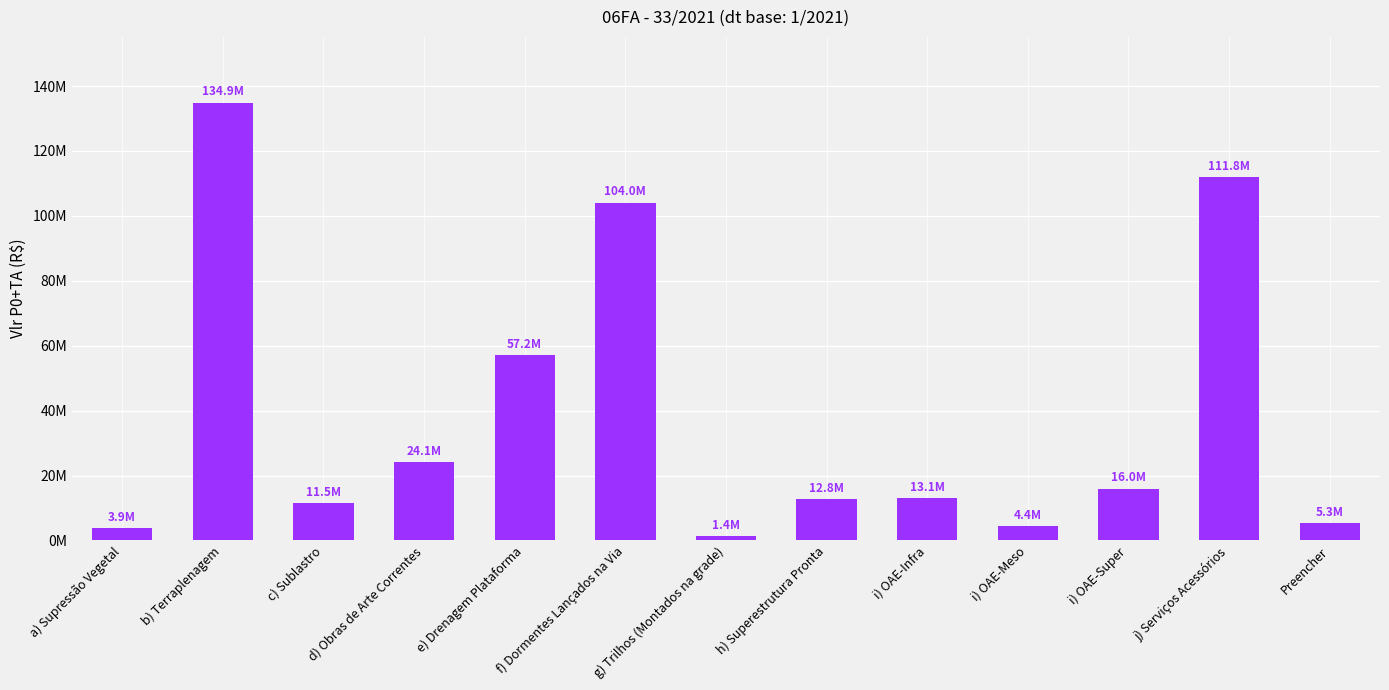

List the labels in order of value, smallest first.

g) Trilhos (Montados na grade), a) Supressão Vegetal, i) OAE-Meso, Preencher, c) Sublastro, h) Superestrutura Pronta, i) OAE-Infra, i) OAE-Super, d) Obras de Arte Correntes, e) Drenagem Plataforma, f) Dormentes Lançados na Via, j) Serviços Acessórios, b) Terraplenagem